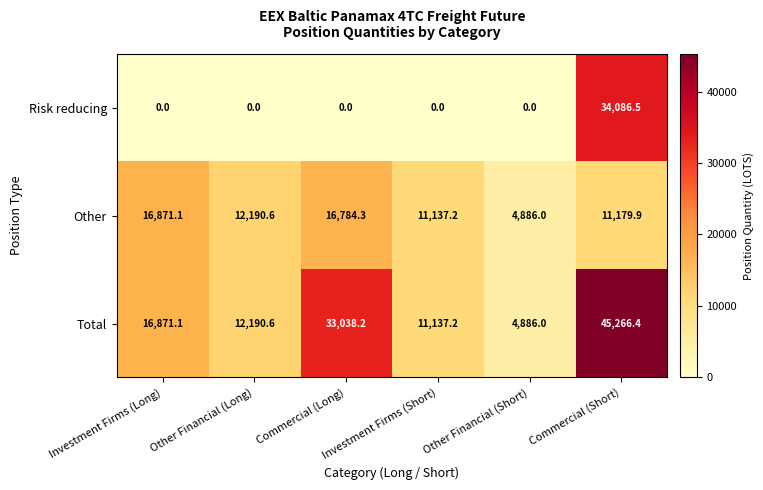

Is it true that Risk reducing equals -17150.1 at Investment Firms (Long)?

False